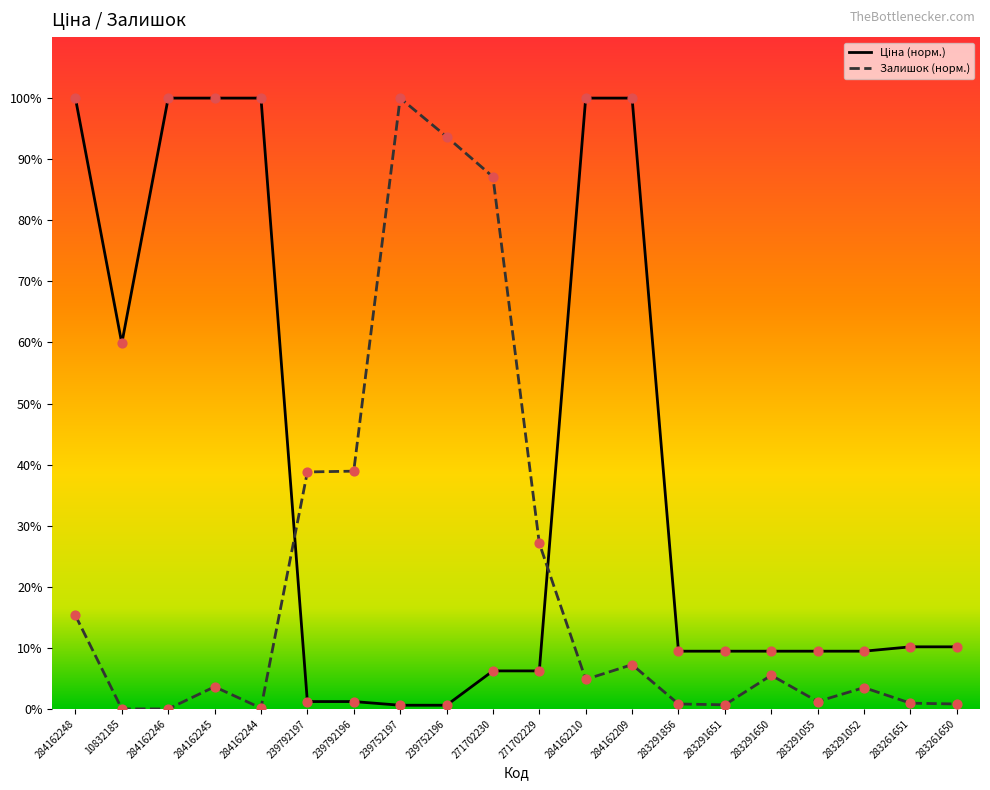

What is the total value across all series at 239752196?

94.3